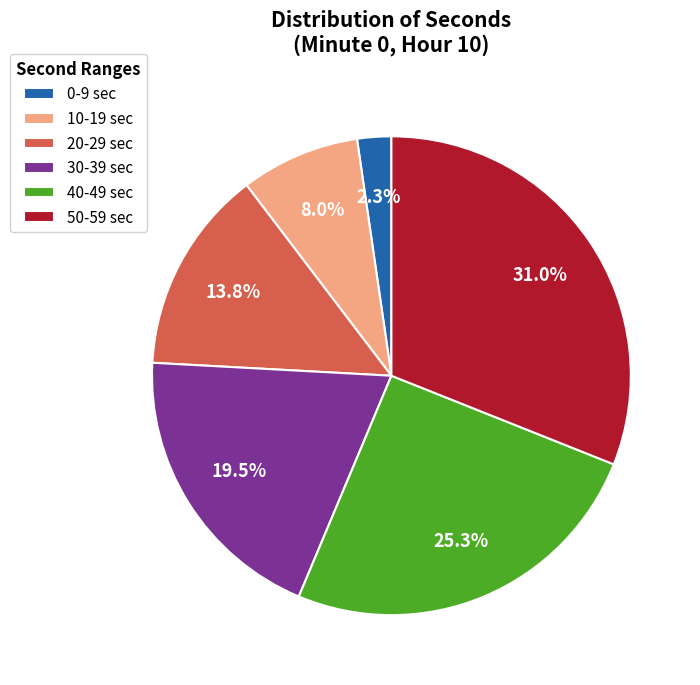

Rank the categories by value from highest to lowest.

50-59 sec, 40-49 sec, 30-39 sec, 20-29 sec, 10-19 sec, 0-9 sec